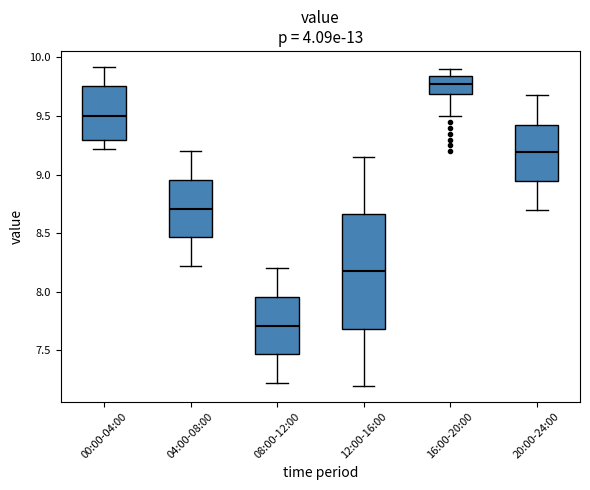

Reading left to right, transcribe this box plot: for each box, give where its median line is, the range the box spans, and where its two whiskers end, as read against the y-axis. The values are not printed on the chart, so give them approximately, as read against the axis.

00:00-04:00: median 9.50, box 9.30 to 9.75, whiskers 9.20 to 9.90
04:00-08:00: median 8.70, box 8.45 to 8.95, whiskers 8.20 to 9.20
08:00-12:00: median 7.70, box 7.45 to 7.95, whiskers 7.20 to 8.20
12:00-16:00: median 8.20, box 7.70 to 8.65, whiskers 7.20 to 9.15
16:00-20:00: median 9.80, box 9.70 to 9.85, whiskers 9.50 to 9.90
20:00-24:00: median 9.20, box 8.95 to 9.45, whiskers 8.70 to 9.70